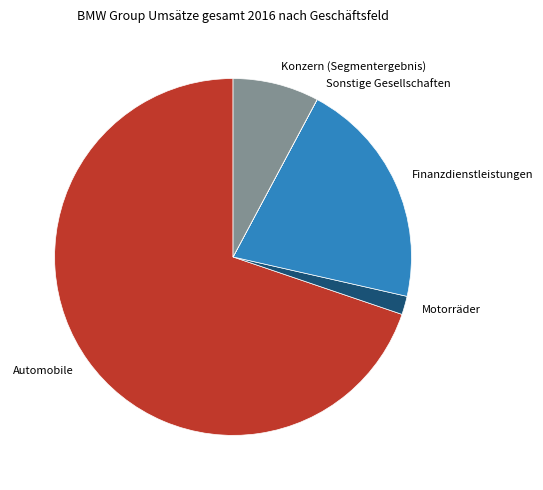

True or false: Finanzdienstleistungen accounts for 15% of the total.

False